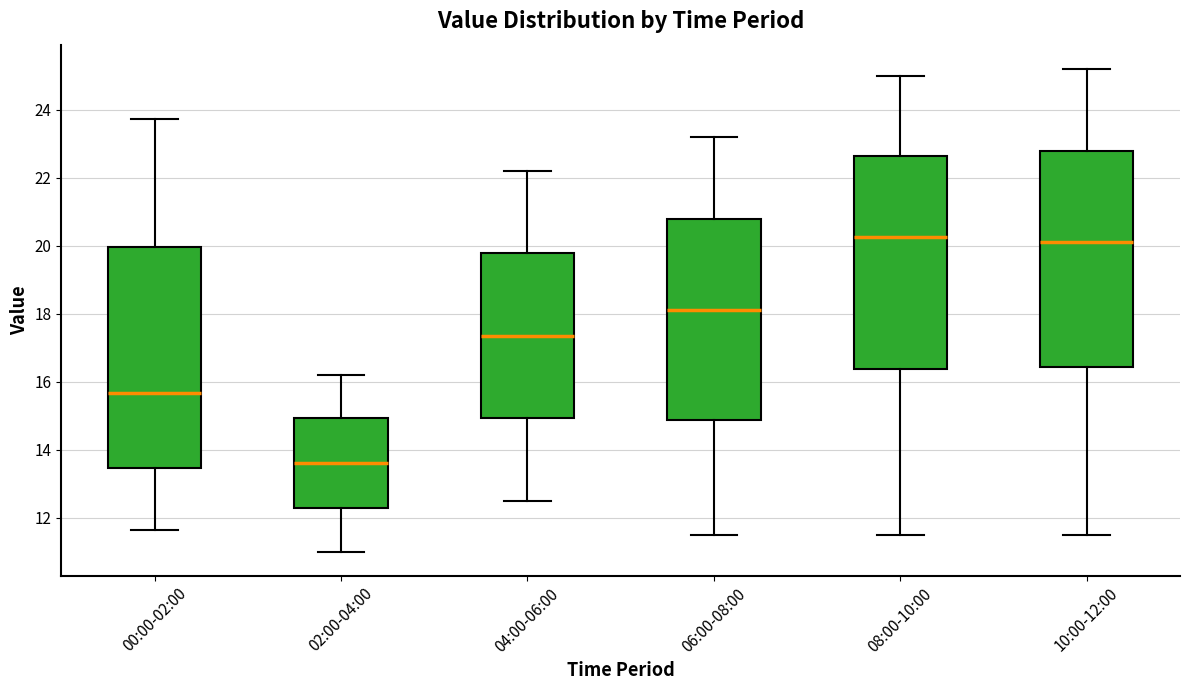

Reading left to right, transcribe this box plot: for each box, give where its median line is, the range the box spans, and where its two whiskers end, as read against the y-axis. The values are not printed on the chart, so give them approximately, as read against the axis.

00:00-02:00: median 15.6, box 13.4 to 20.0, whiskers 11.6 to 23.8
02:00-04:00: median 13.6, box 12.2 to 15.0, whiskers 11.0 to 16.2
04:00-06:00: median 17.4, box 15.0 to 19.8, whiskers 12.6 to 22.2
06:00-08:00: median 18.2, box 14.8 to 20.8, whiskers 11.6 to 23.2
08:00-10:00: median 20.2, box 16.4 to 22.6, whiskers 11.6 to 25.0
10:00-12:00: median 20.2, box 16.4 to 22.8, whiskers 11.6 to 25.2